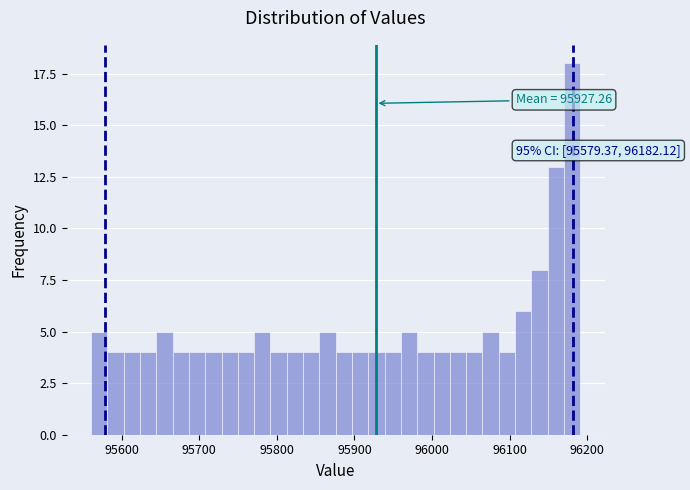

Around what value on the x-axis is the tallest bar? Give the approximate position of its centre, as read against the axis.

96180